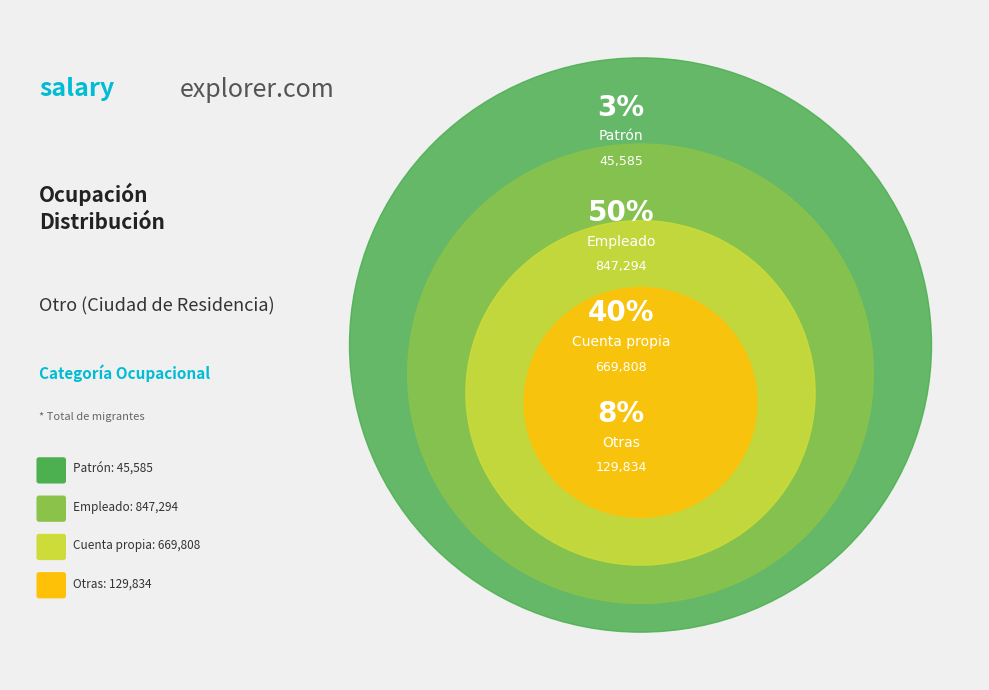

To the nearest percent, what is the combined percentage of Cuenta propia and Otras?

47%